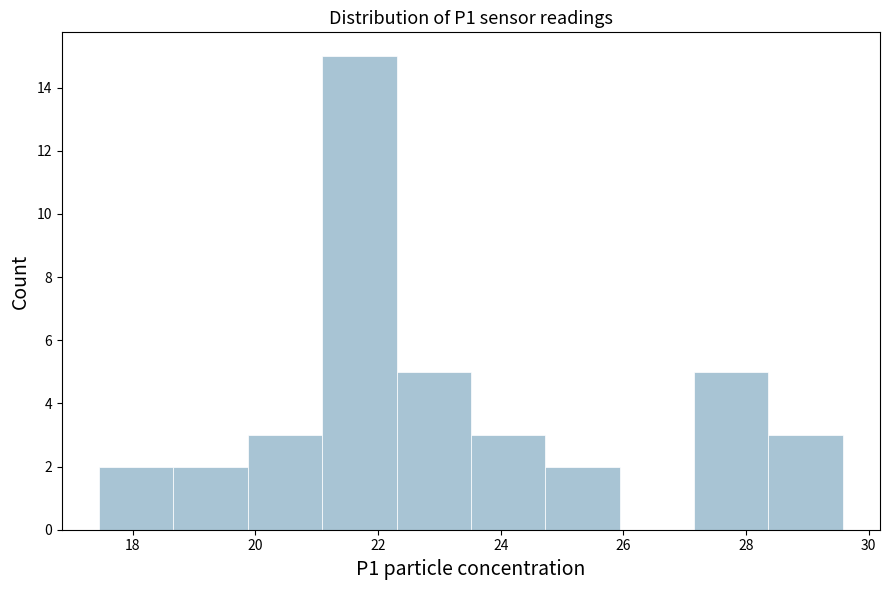

Reading left to right, transcribe this chart: for each bar, give the range it covers on the x-axis and its height. Neither the bar edges nor the heights are printed on the chart, so give them approximately, as read against the axes.

17.4 to 18.6: 2
18.6 to 19.8: 2
19.8 to 21.0: 3
21.0 to 22.4: 15
22.4 to 23.6: 5
23.6 to 24.8: 3
24.8 to 26.0: 2
26.0 to 27.2: 0
27.2 to 28.4: 5
28.4 to 29.6: 3